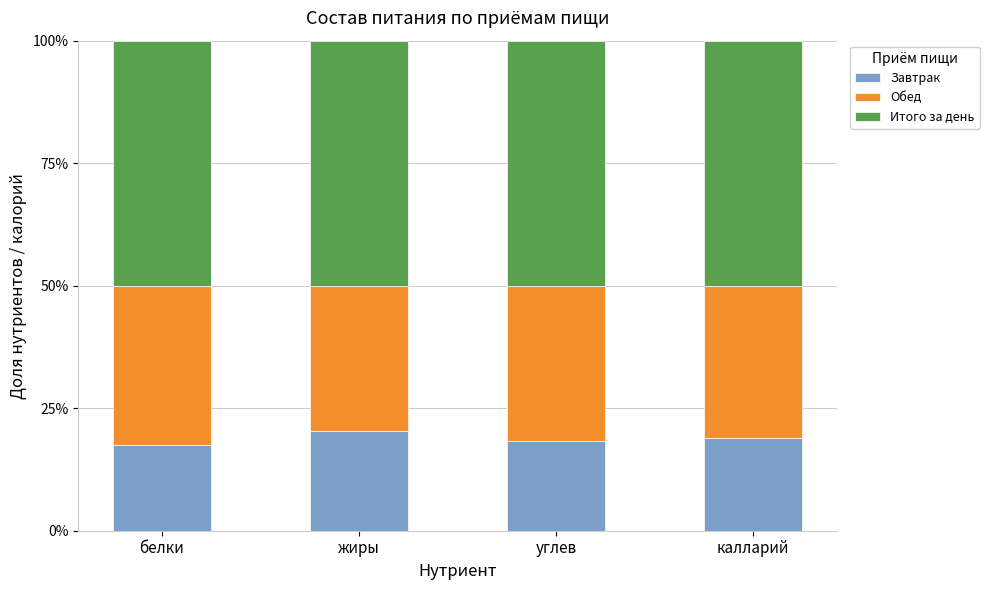

The Итого за день series shows 0.5 at углев. True or false?

True